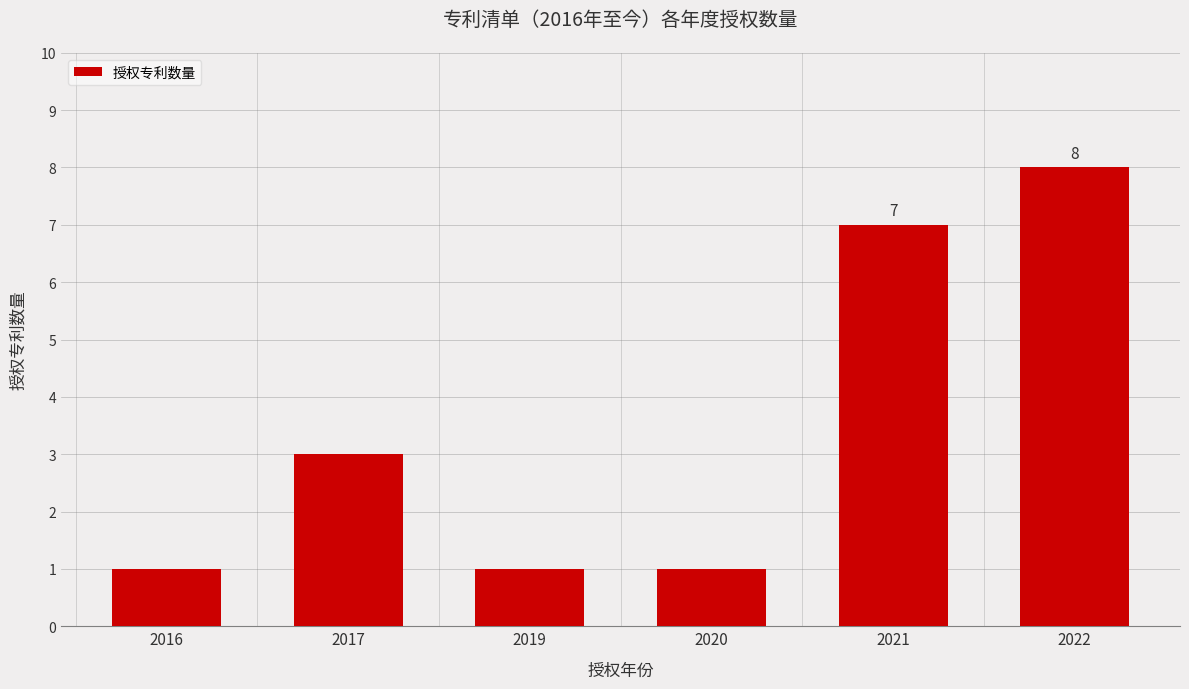

The chart shows a value of 8 at 2022. True or false?

True